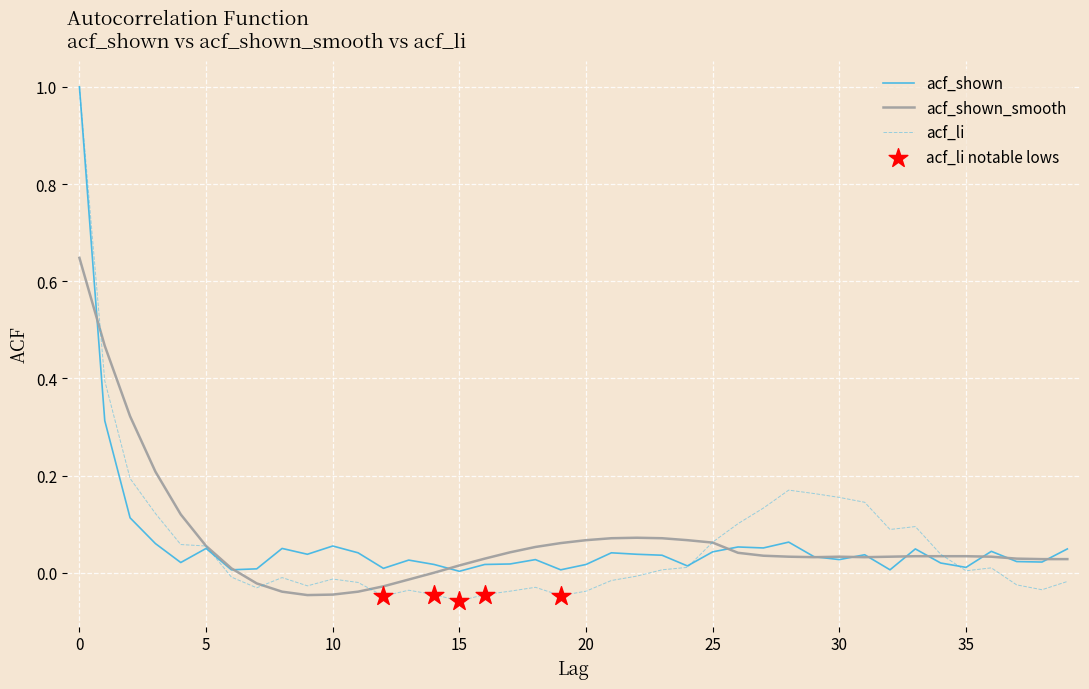

At how many categories does at least one series exceed 0?

40